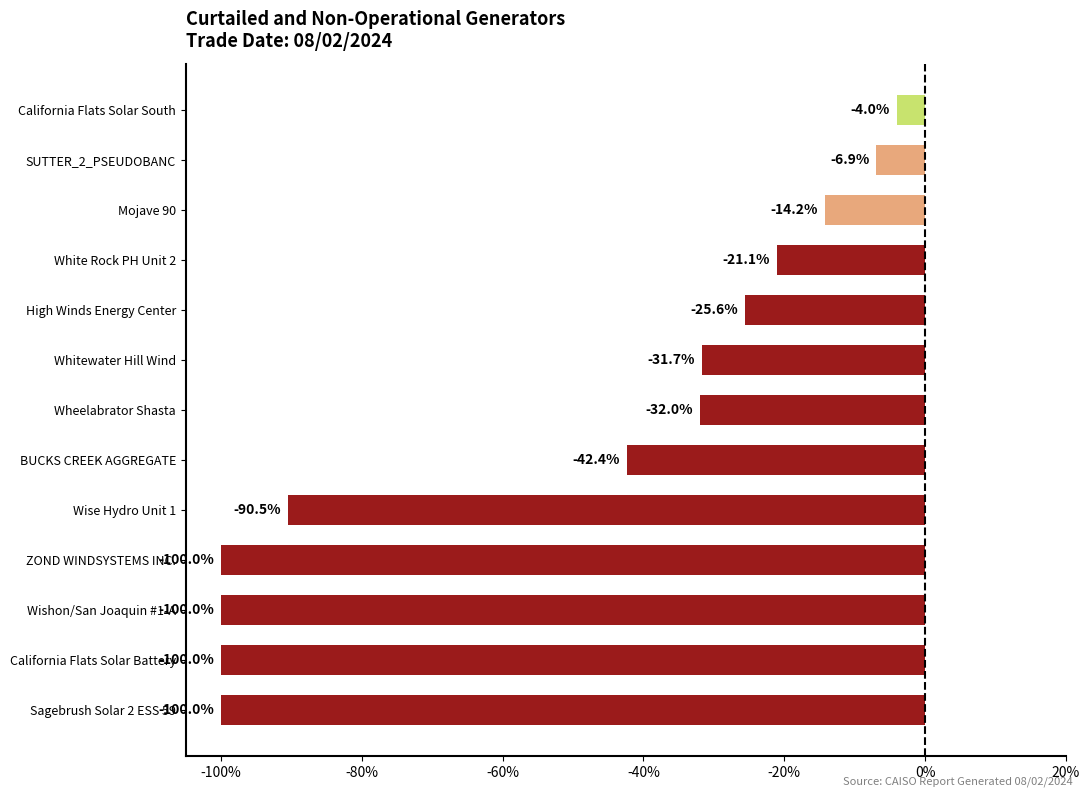

The chart shows a value of -4.0 at California Flats Solar South. True or false?

True